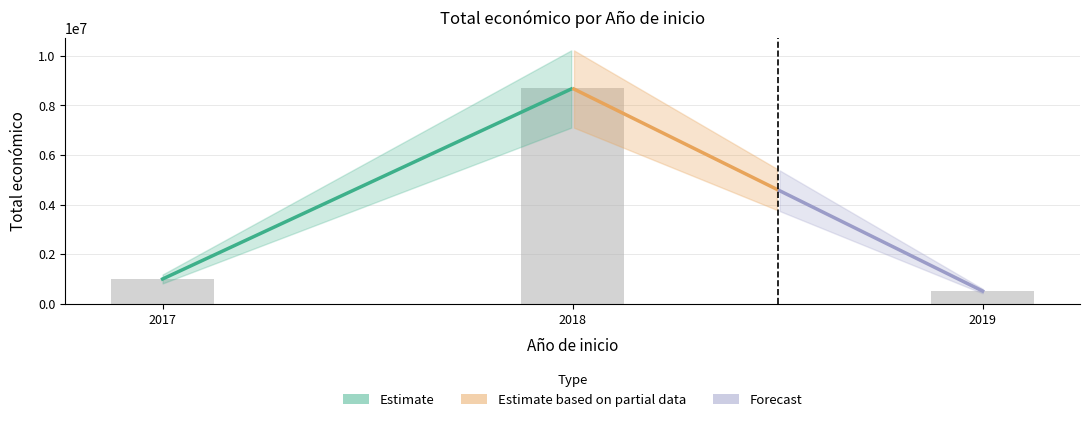

Between 2017 and 2019, which is larger?

2017